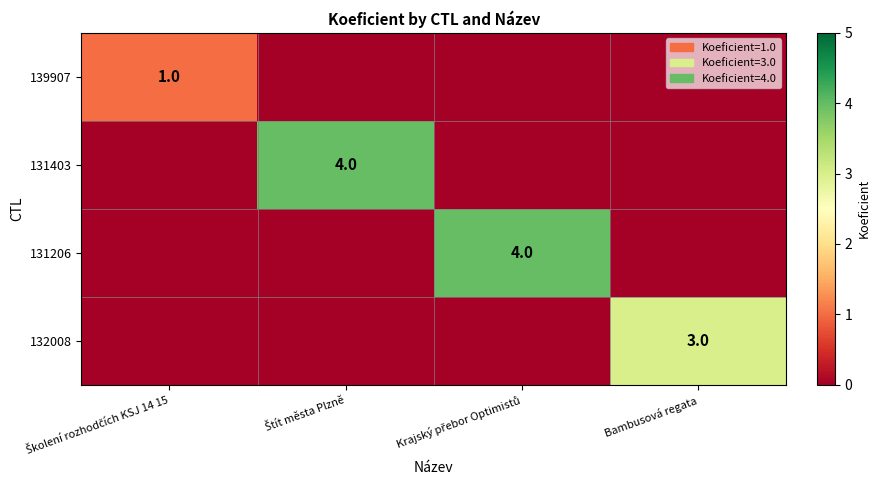

How many 139907 values are between 0 and 1?

4